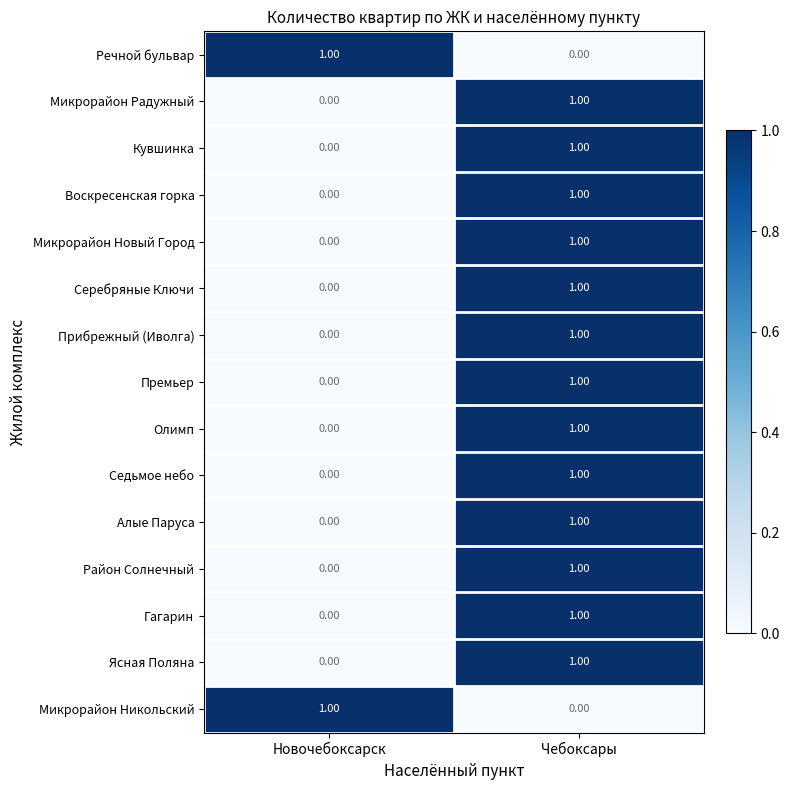

At which label does Ясная Поляна reach its minimum?

Новочебоксарск